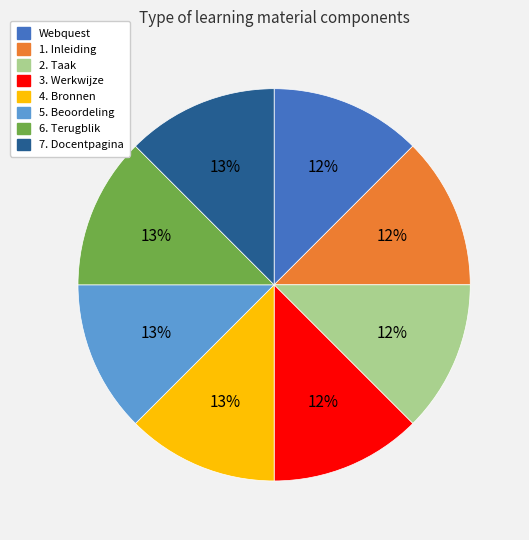

Approximately how many times larger is the value at 1. Inleiding compared to Webquest?

1.0